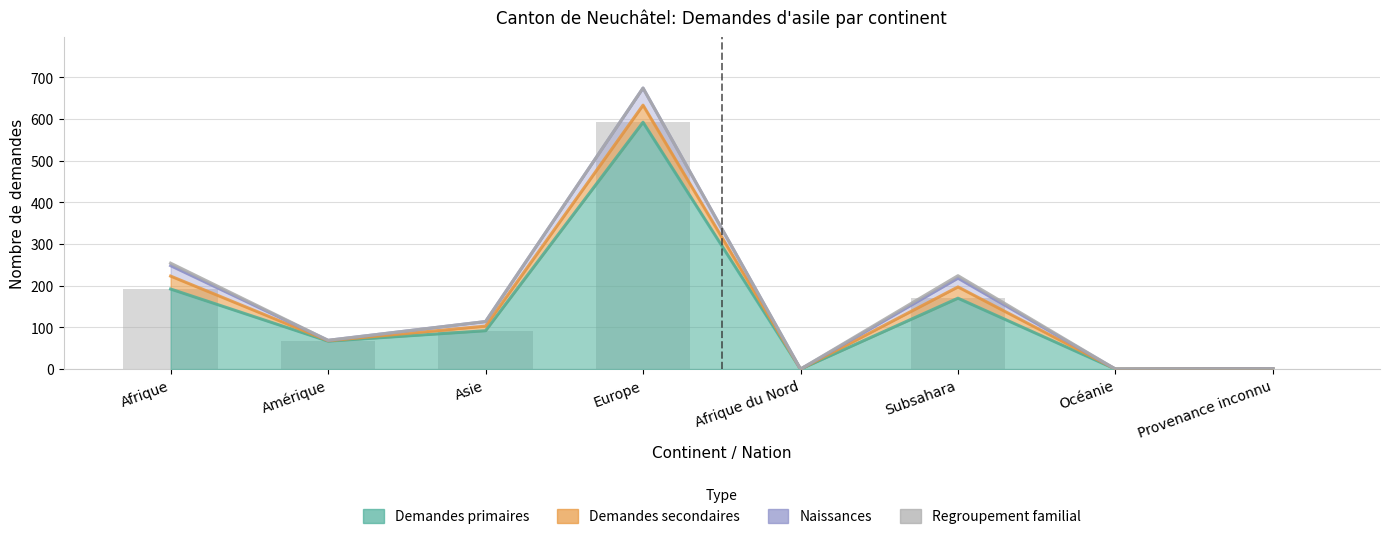

Is the value of Demandes primaires at Subsahara greater than the value of Regroupement familial at Océanie?

Yes